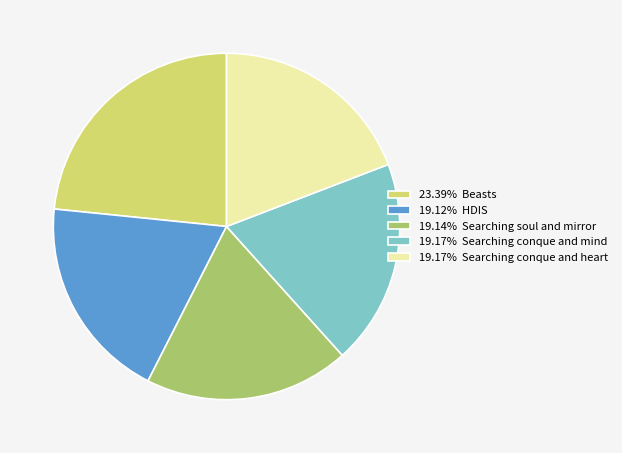

Combined, do 19.12% HDIS and 23.39% Beasts account for over 50%?

No